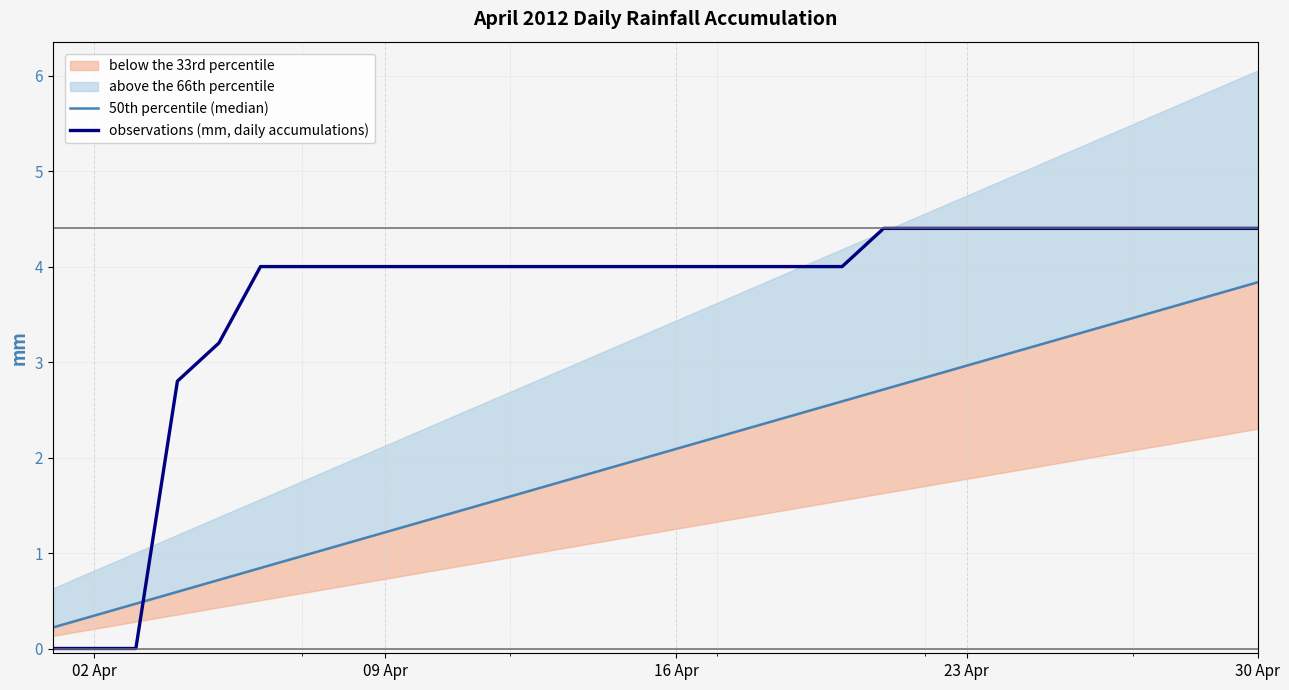

The observations (mm, daily accumulations) series shows 1.0 at 09 Apr. True or false?

False